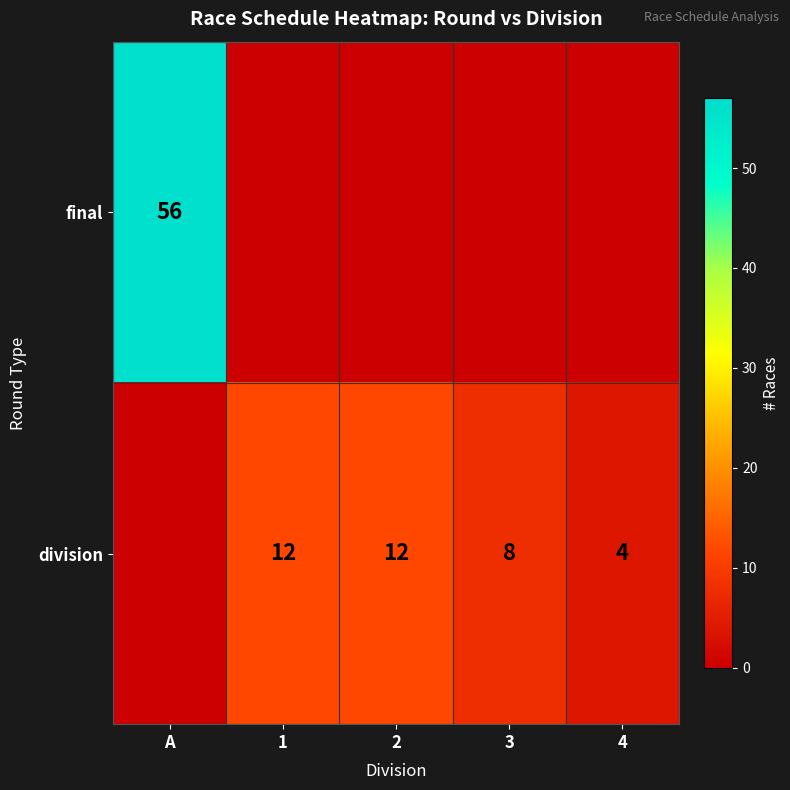

How many distinct data groups are displayed?

2